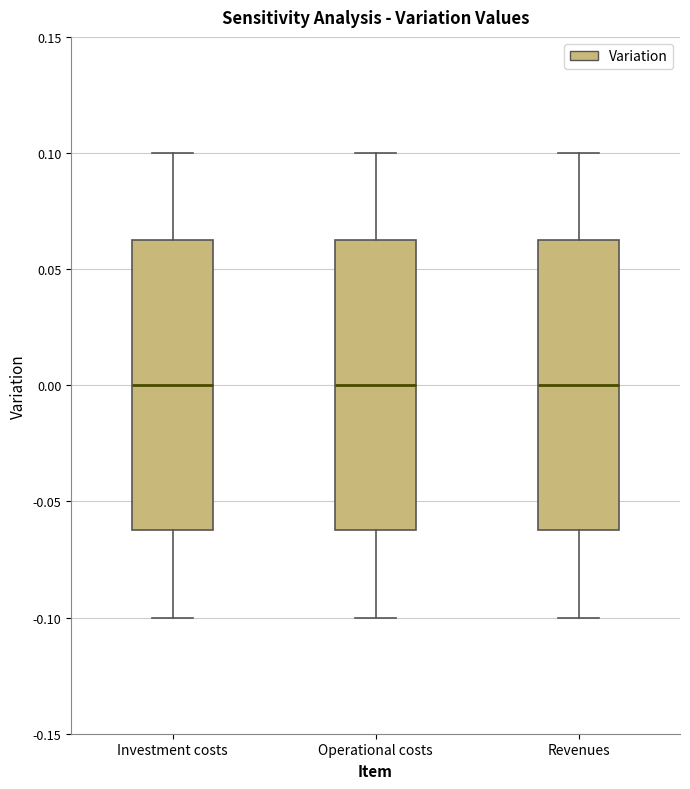

Where does the upper whisker of the box for Revenues end on the y-axis? The values are not printed on the chart, so give them approximately, as read against the axis.

0.100